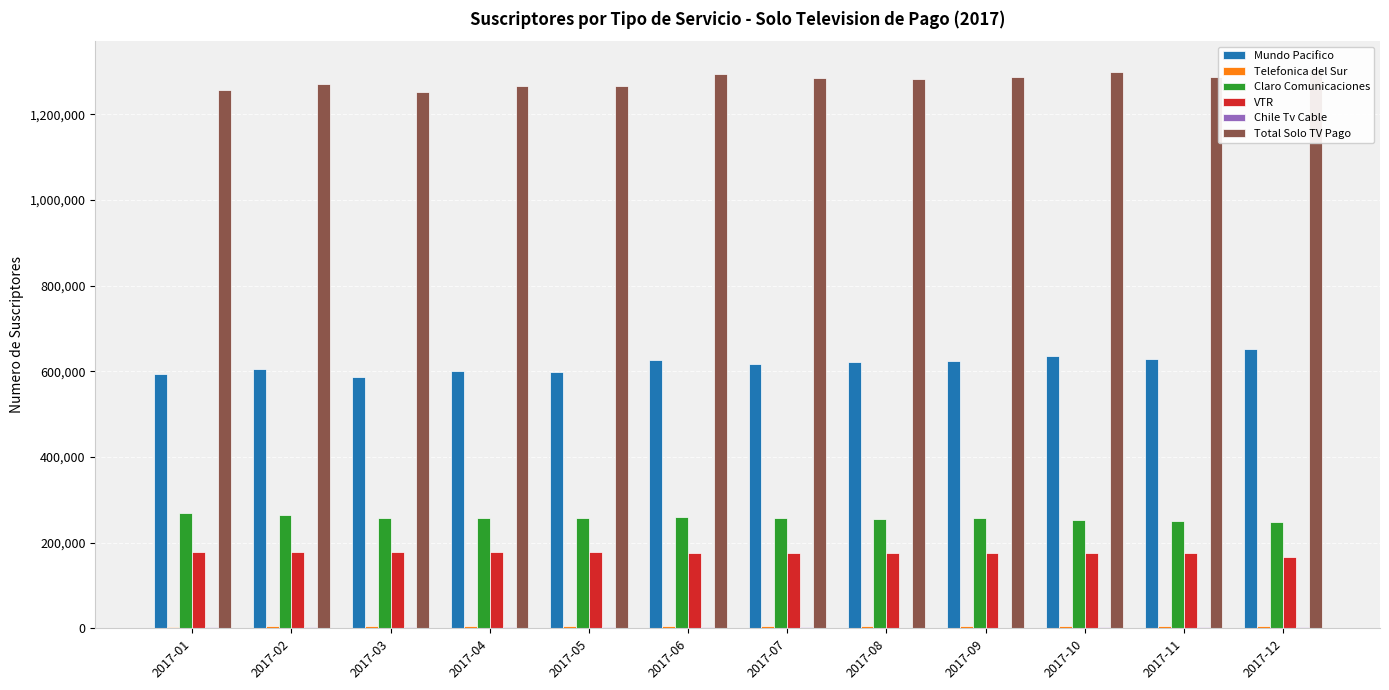

What is the lowest value of the Mundo Pacifico series?

587914